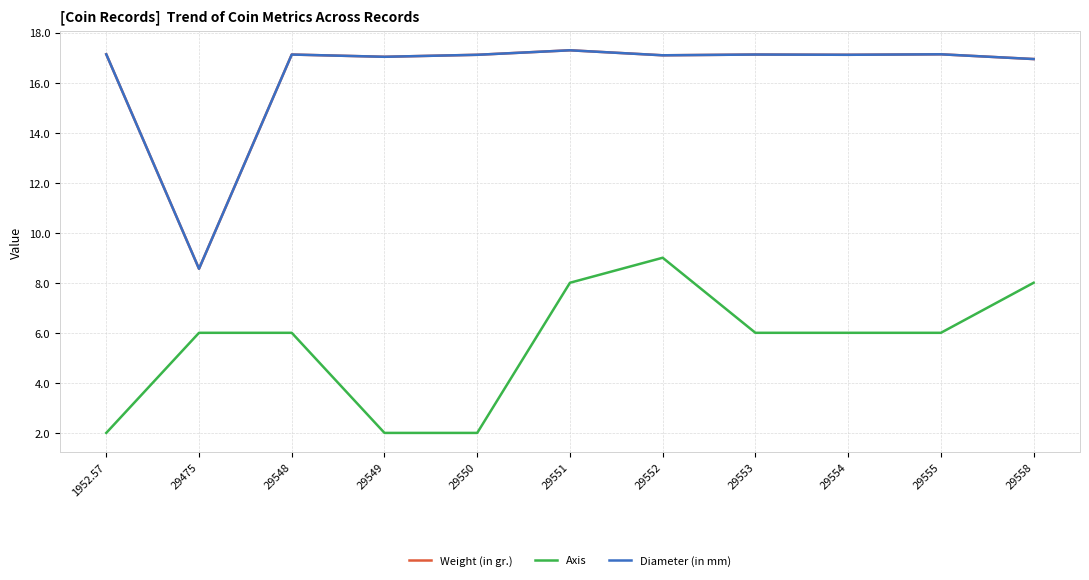

Does the chart have visible grid lines?

Yes